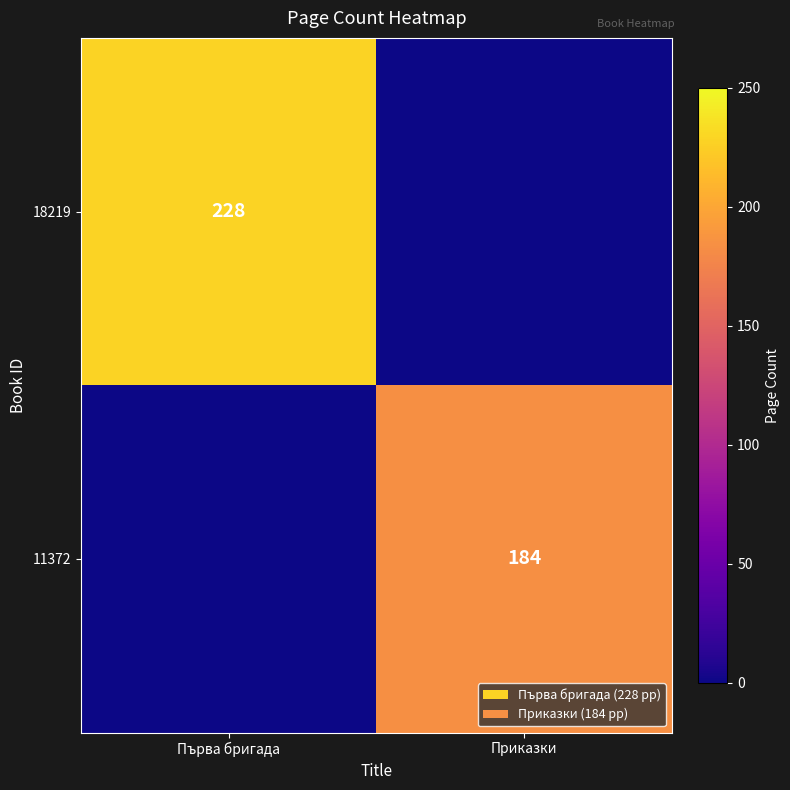

Between Приказки and Първа бригада, which is larger?

Първа бригада